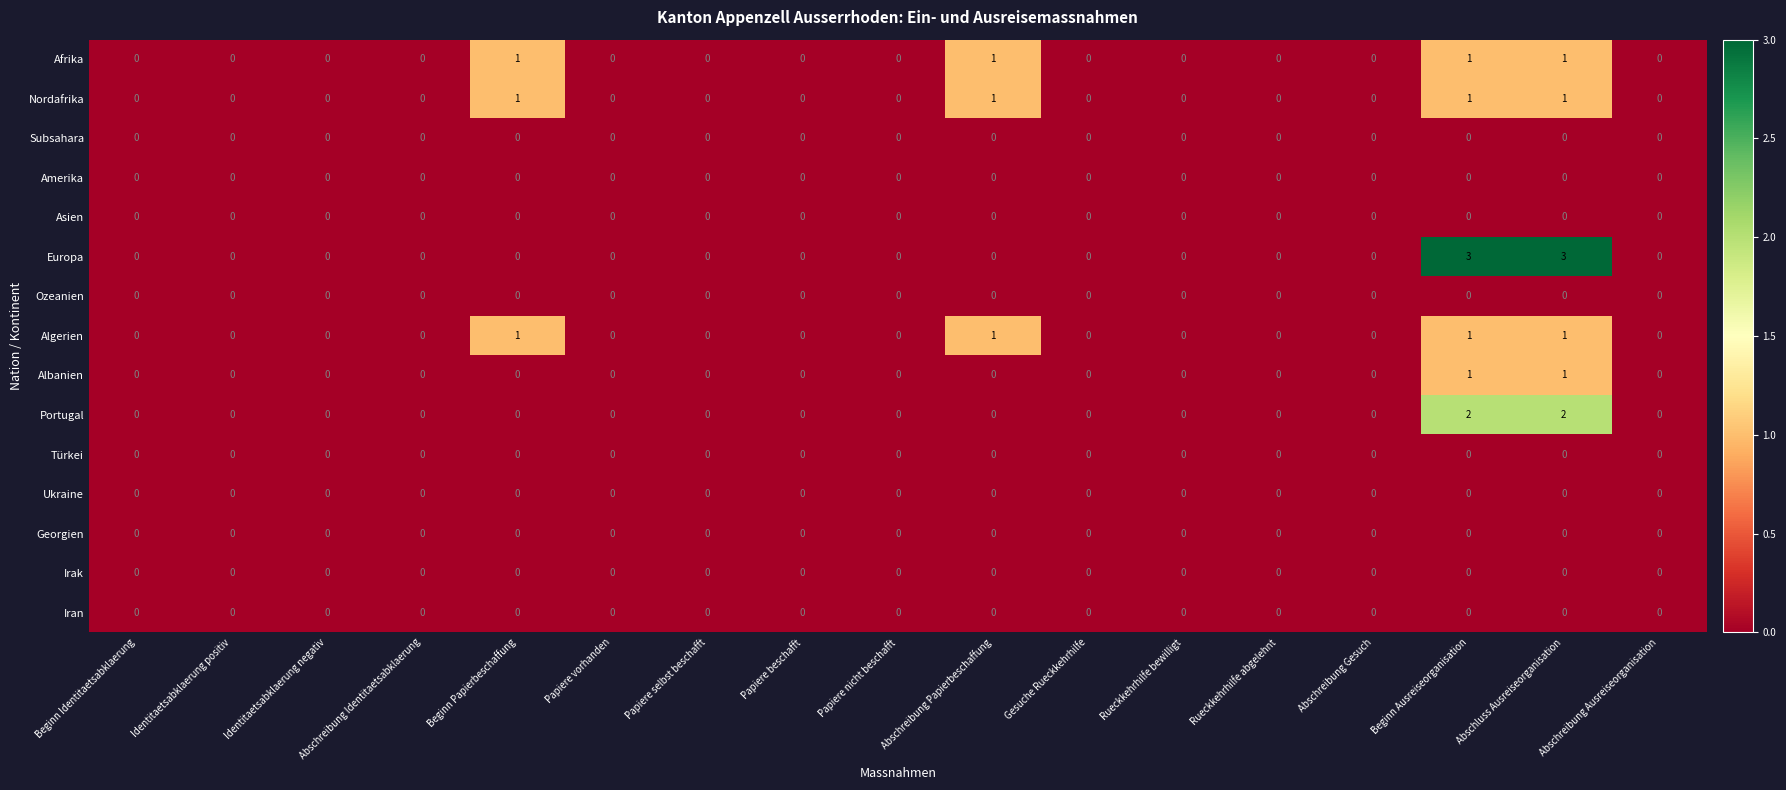

Which series changed the most between Papiere vorhanden and Beginn Ausreiseorganisation?

Europa